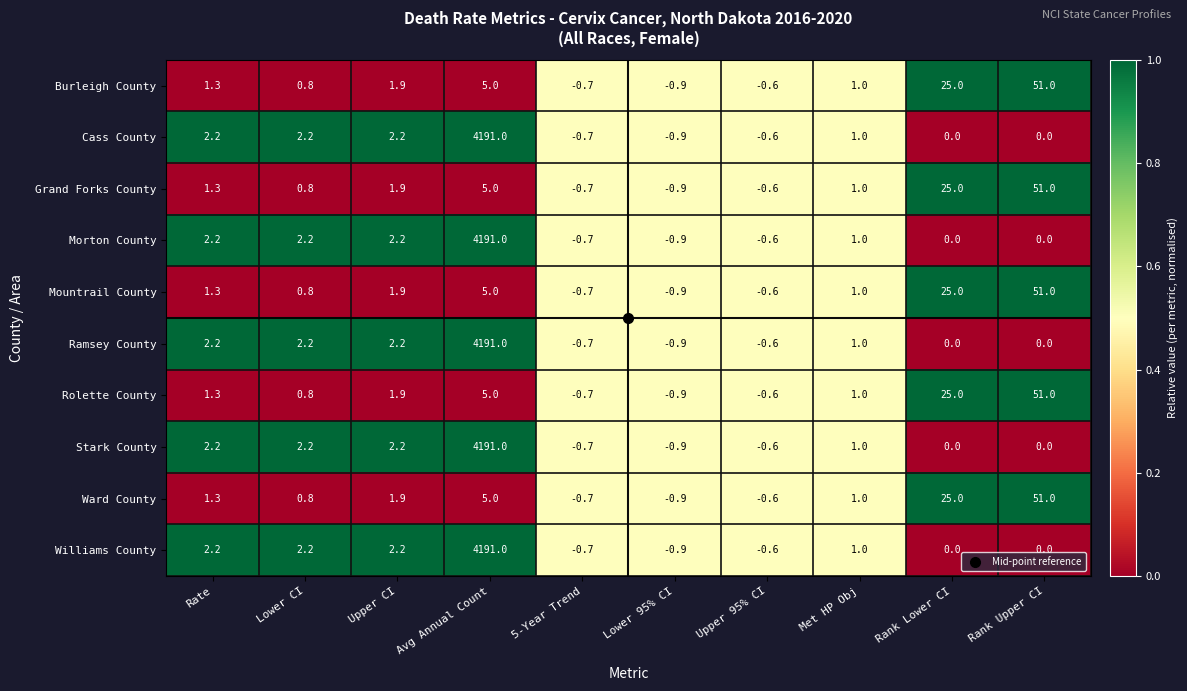

What is the total value across all series at Upper 95% CI?

-6.0